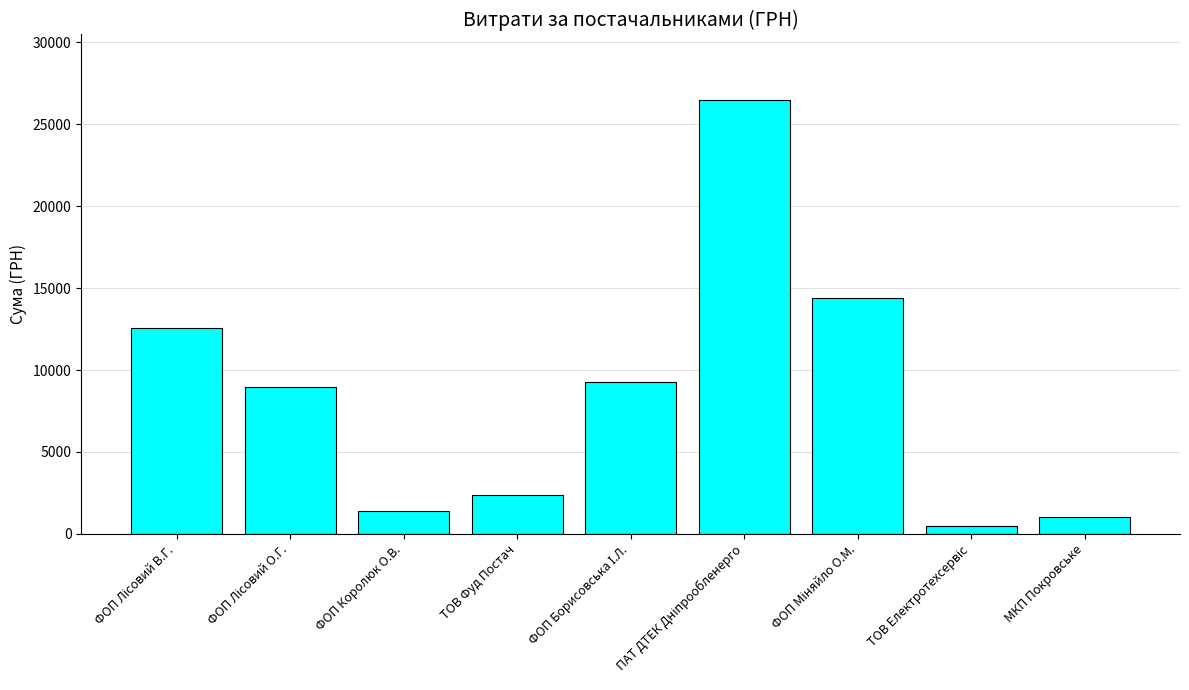

True or false: the data shows 1000.9 at МКП Покровське.

True